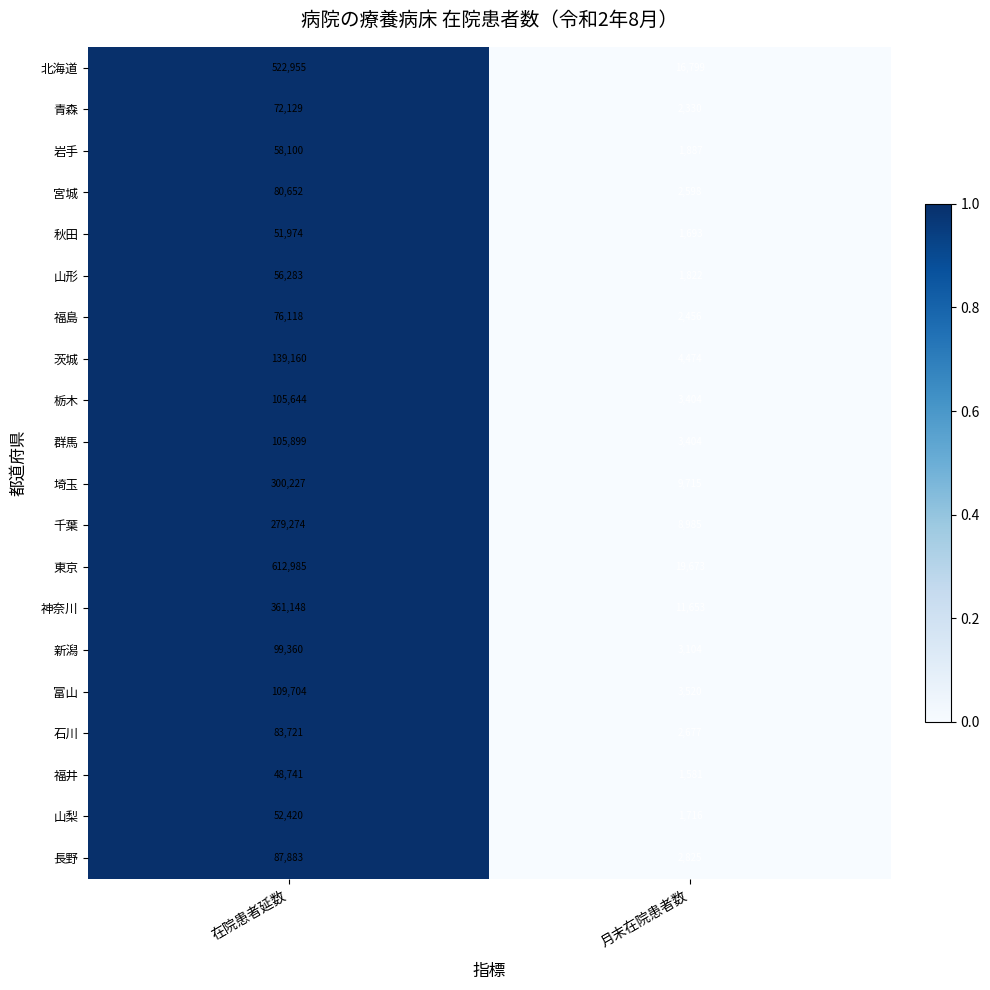

True or false: 山梨 has a value of 52420 at 在院患者延数.

True